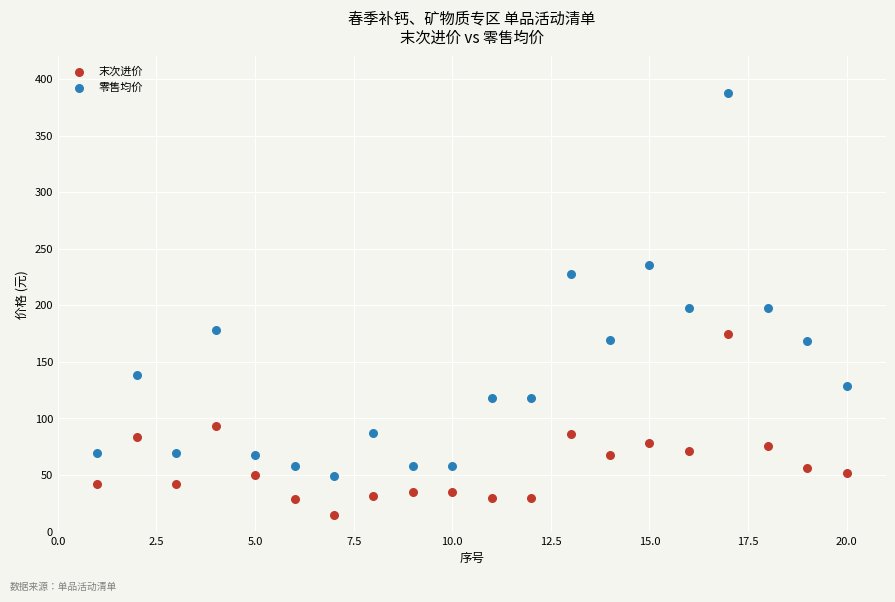

Which series has the widest spread of Y values?

零售均价